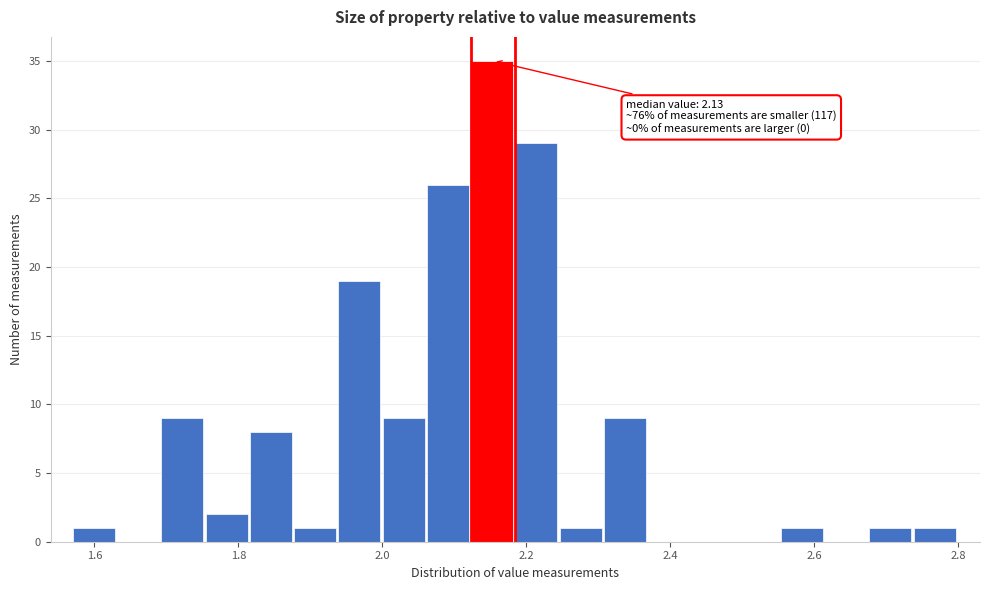

Read against the x-axis, roughly where is the centre of the tallest bar?

2.16